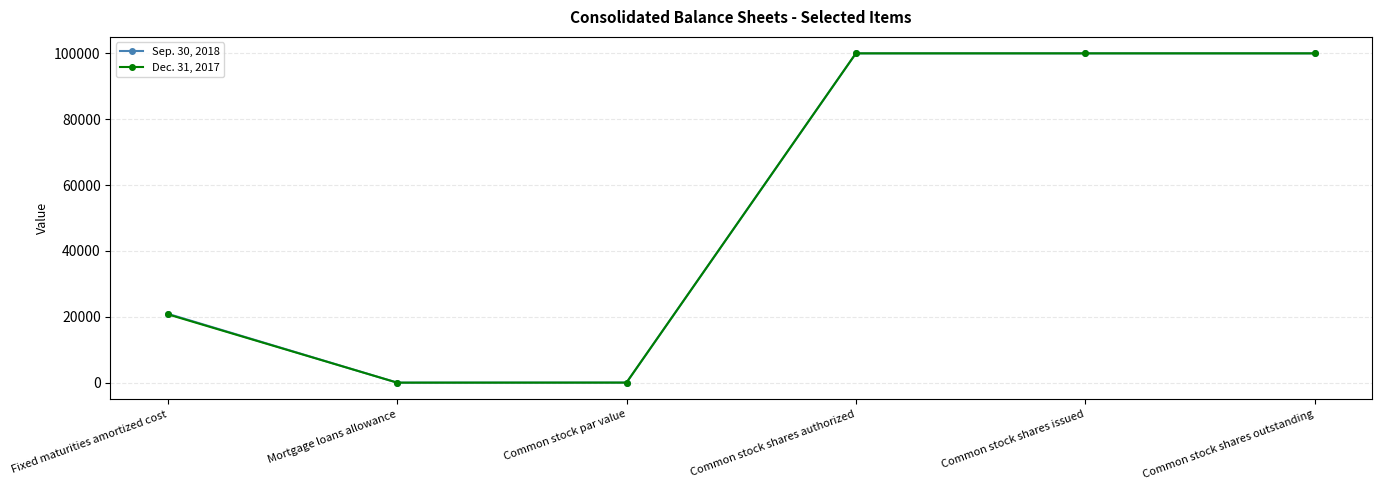

Is it true that Sep. 30, 2018 equals 24055 at Common stock shares outstanding?

False